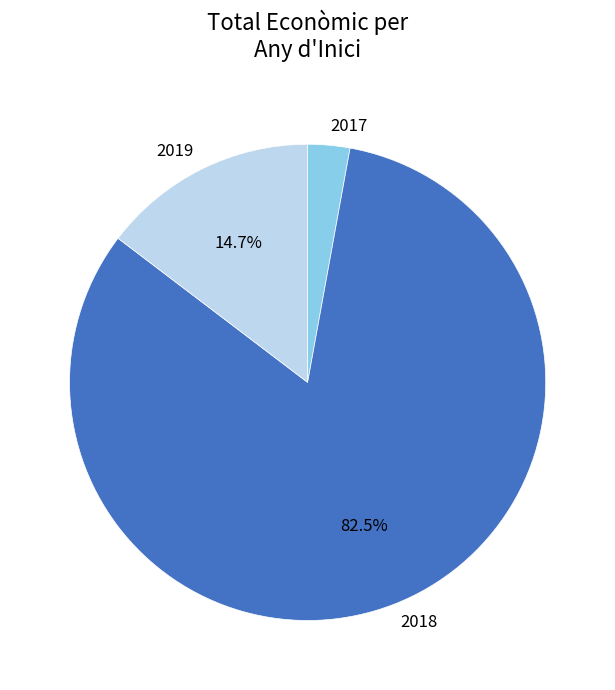

How many slices are in this pie chart?

3